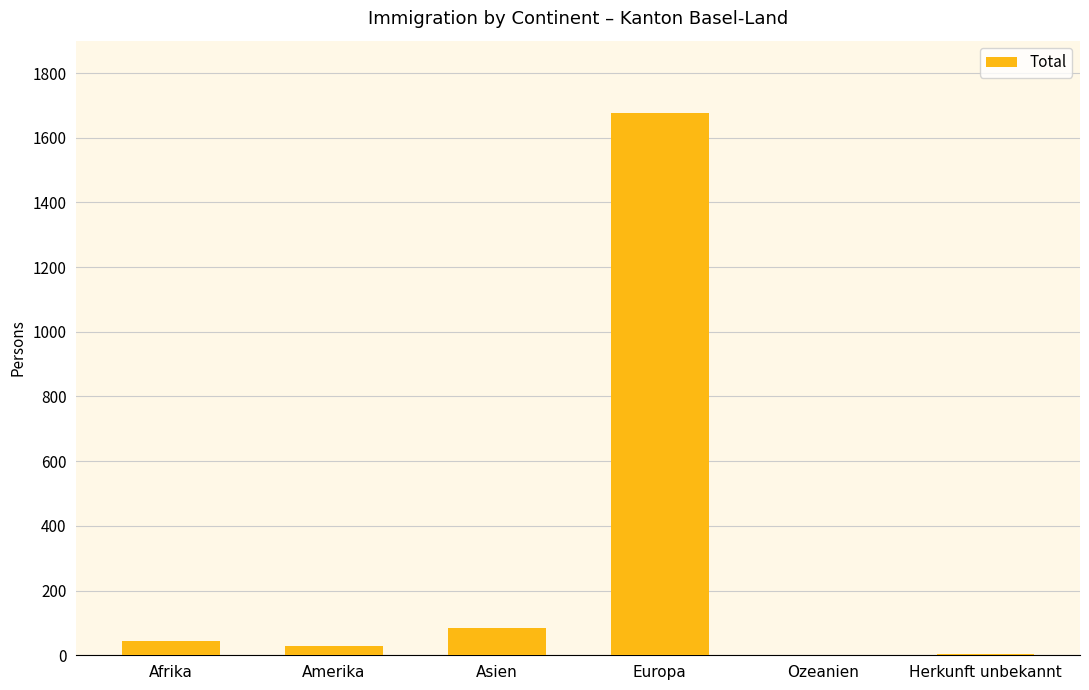

What is the ratio of the value at Herkunft unbekannt to the value at Amerika?

0.1